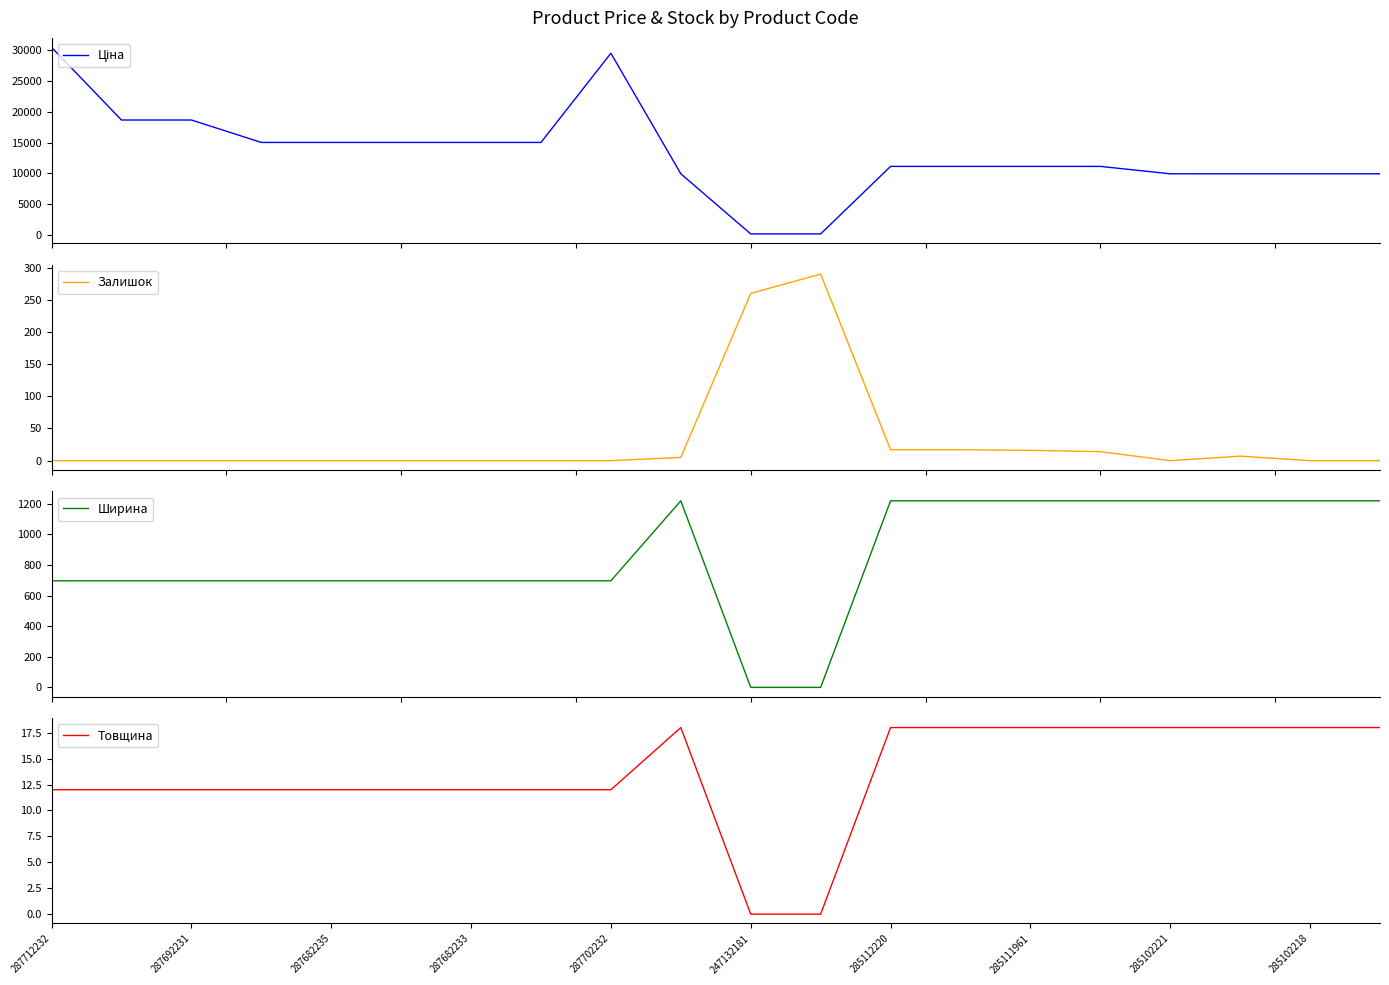

True or false: Ціна and Товщина cross at least once.

False